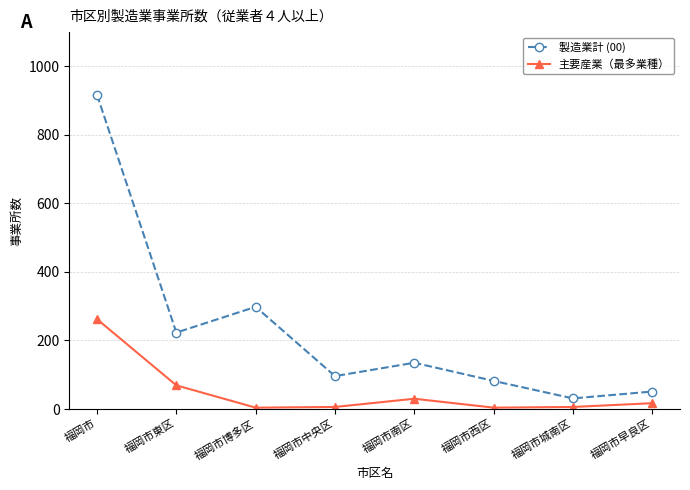

What is the greatest value displayed?

916